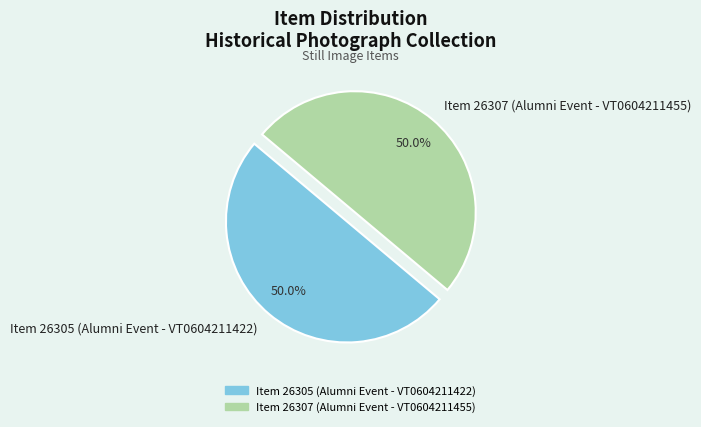

What is the ratio of the value at Item 26305 (Alumni Event - VT0604211422) to the value at Item 26307 (Alumni Event - VT0604211455)?

1.0